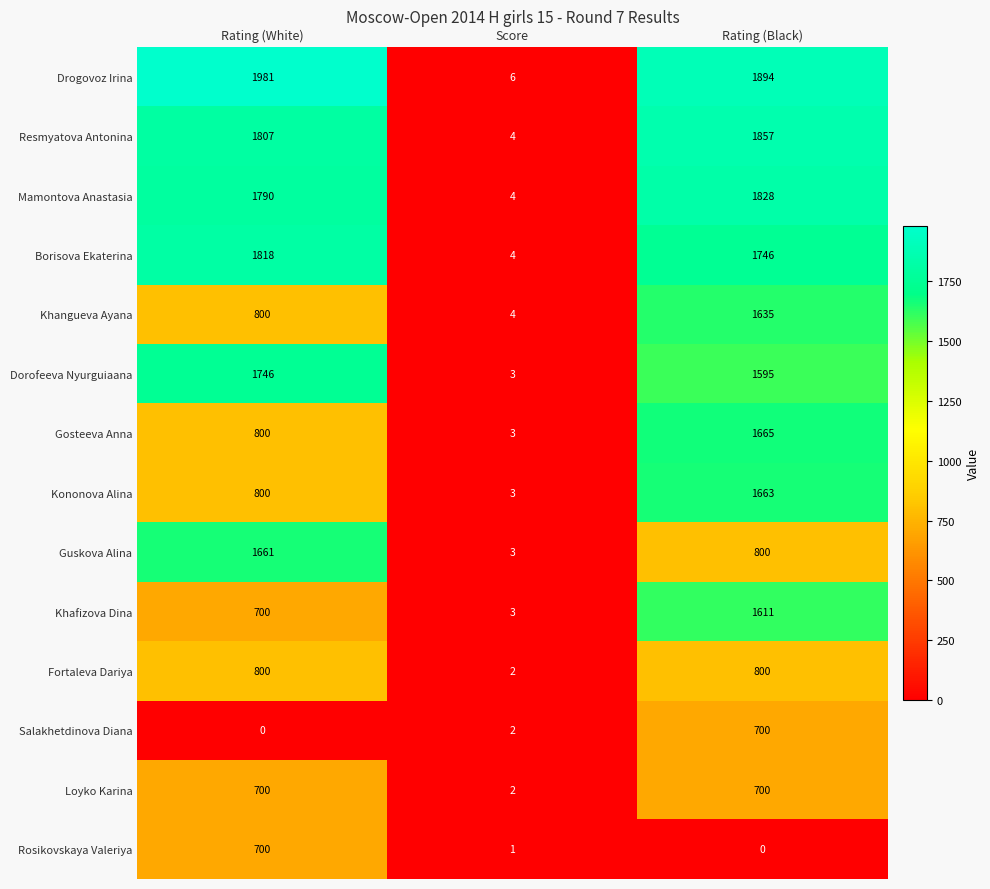

Is it true that Khangueva Ayana equals 800 at Rating (White)?

True